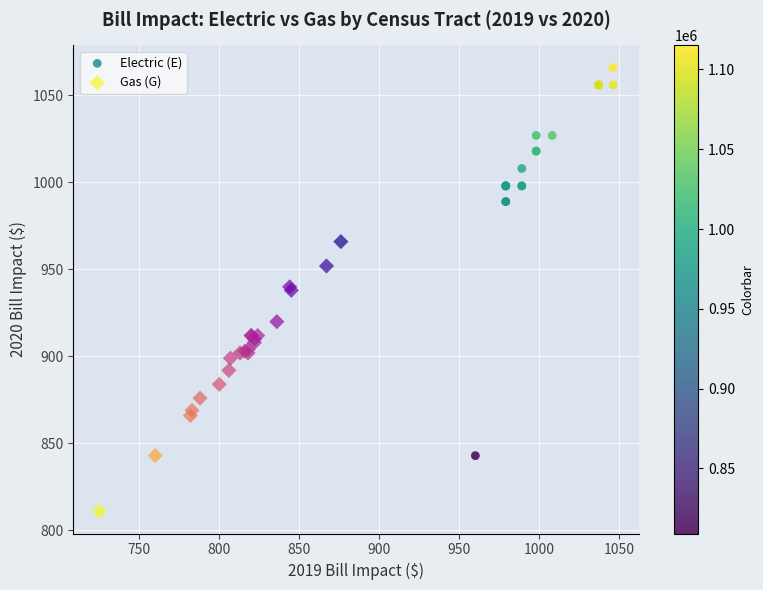

Which series contains the lowest Y value?

Gas (G)